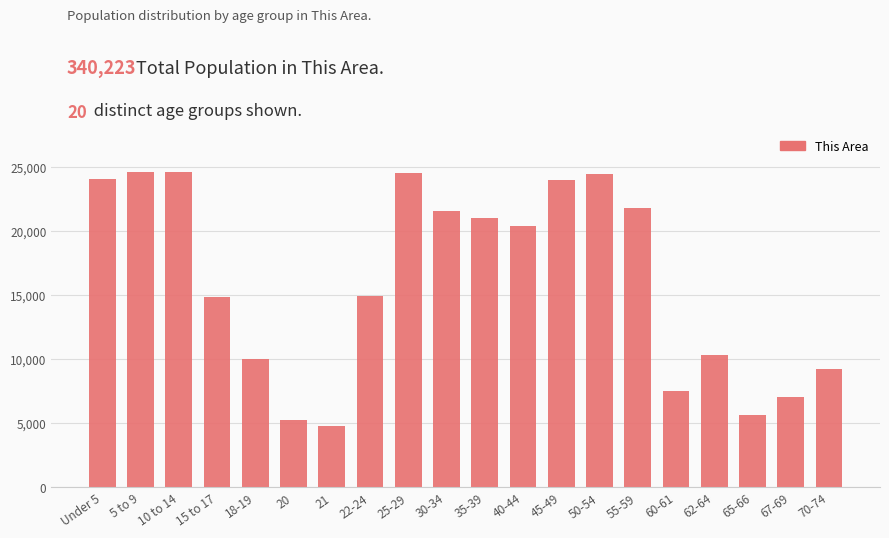

What value does the data have at 62-64?

10361